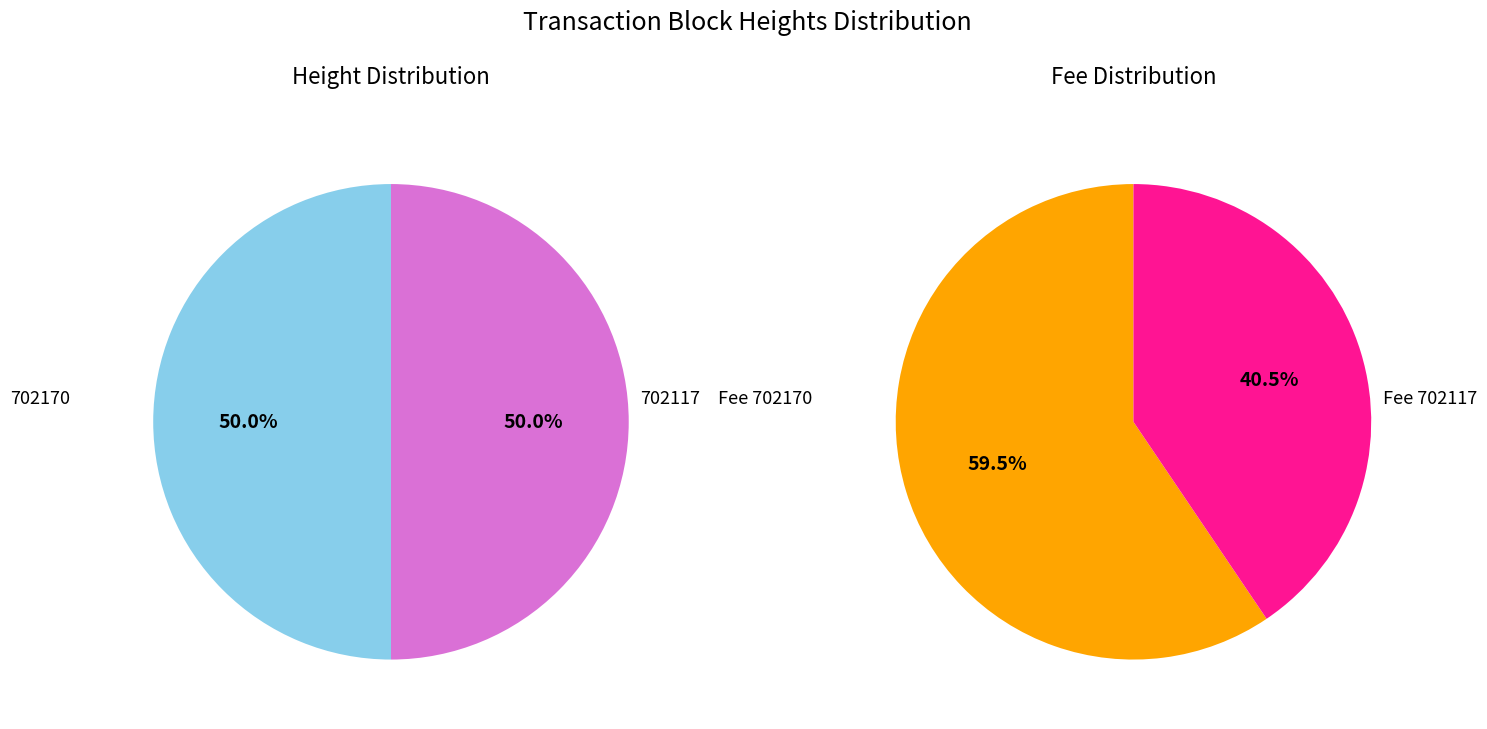

Rank the categories by value from highest to lowest.

702170, 702117